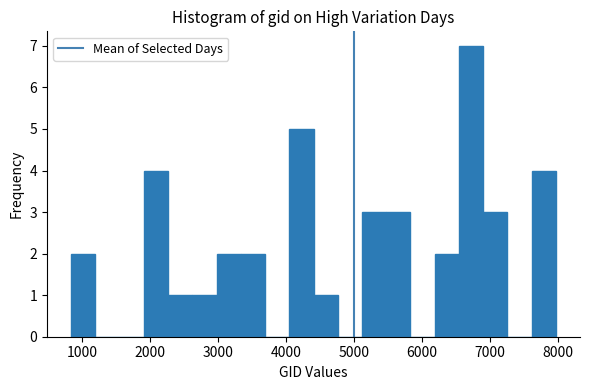

Read against the x-axis, roughly where is the centre of the tallest bar?

6700